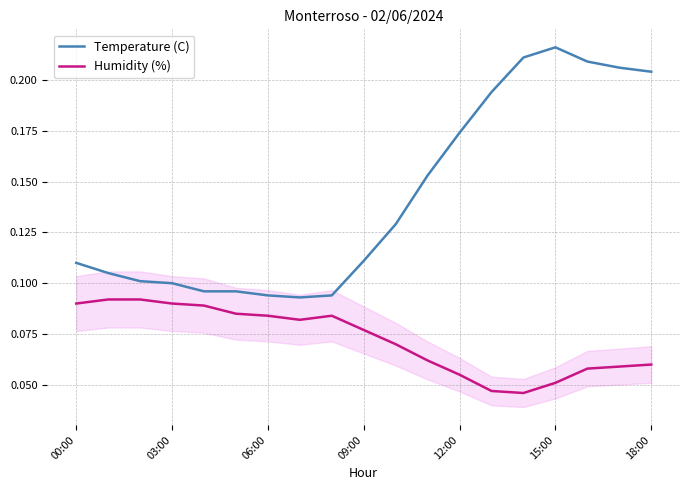

What is the label of the 19th point from the right?

00:00